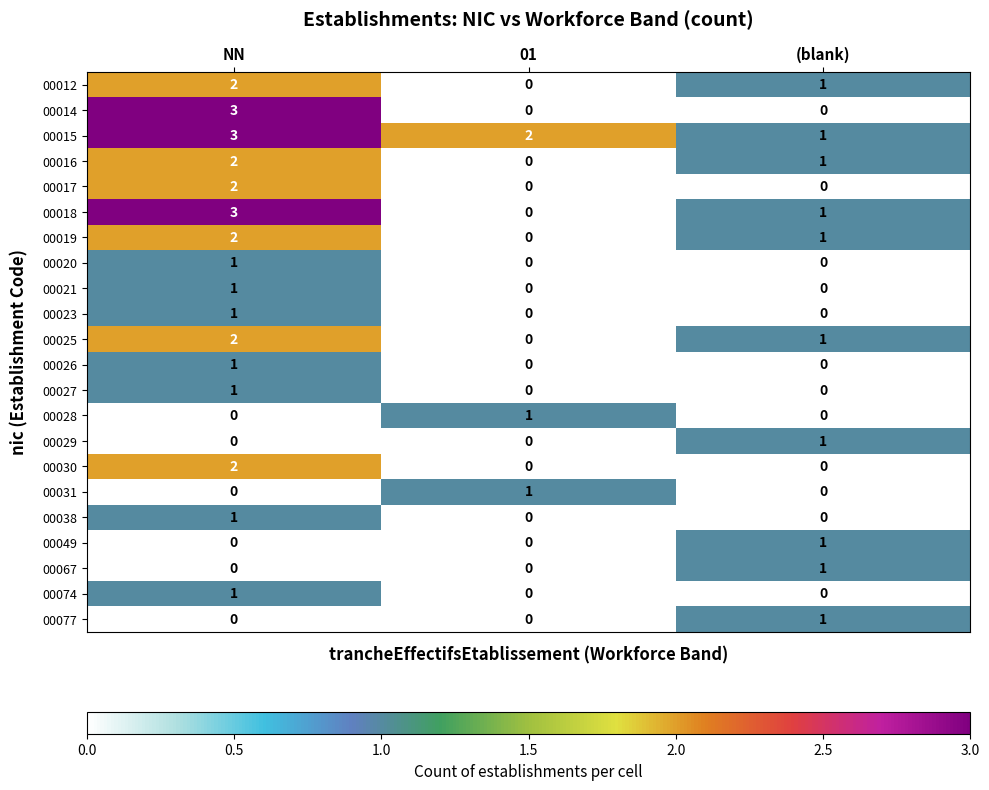

At which category does the chart reach its peak across all series?

NN